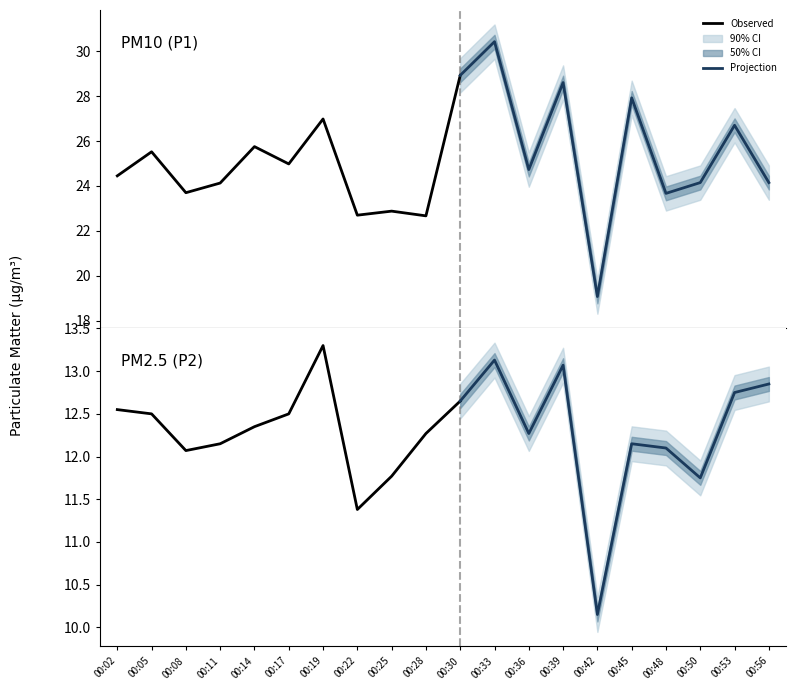

How many data points in P1 are above 24?

14